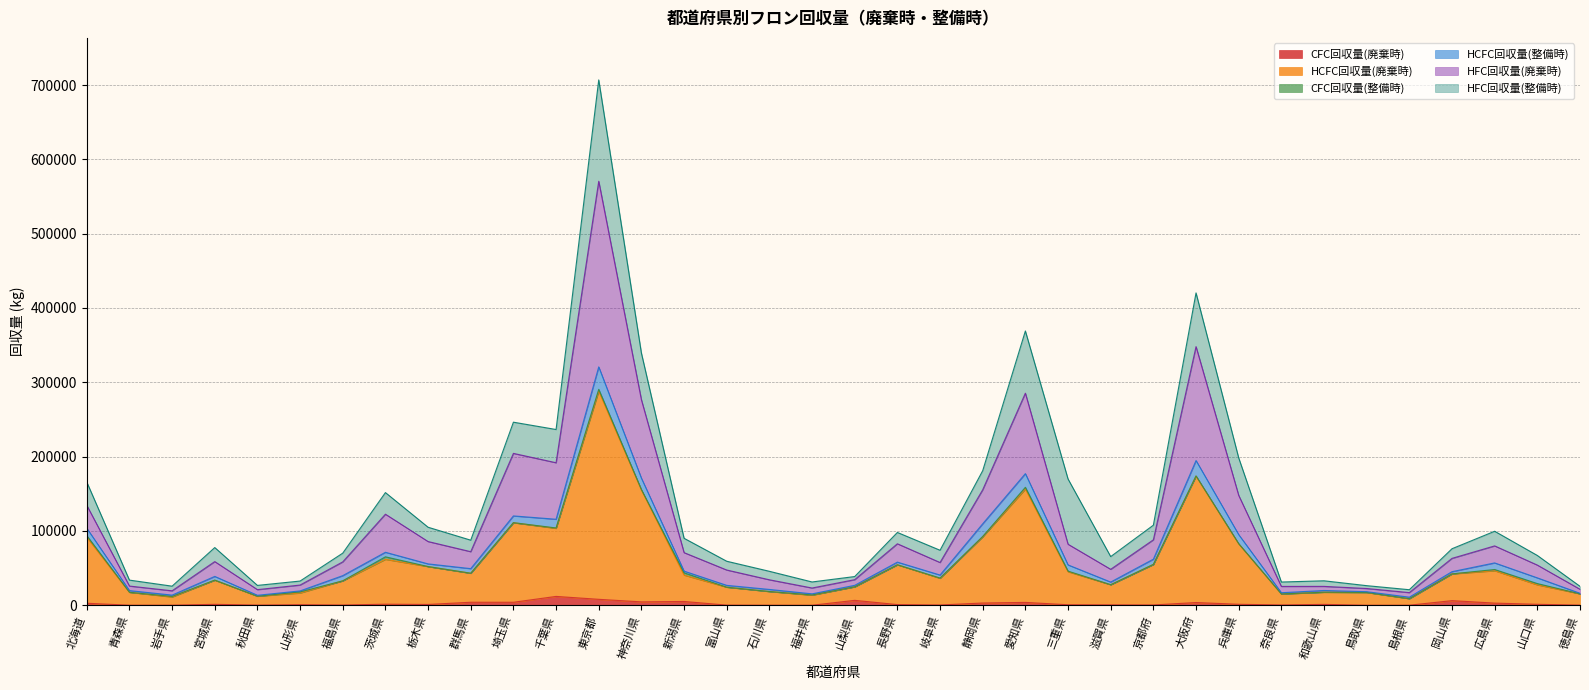

What is the value of the HCFC回収量(廃棄時) point at the 16th from the left?

24350